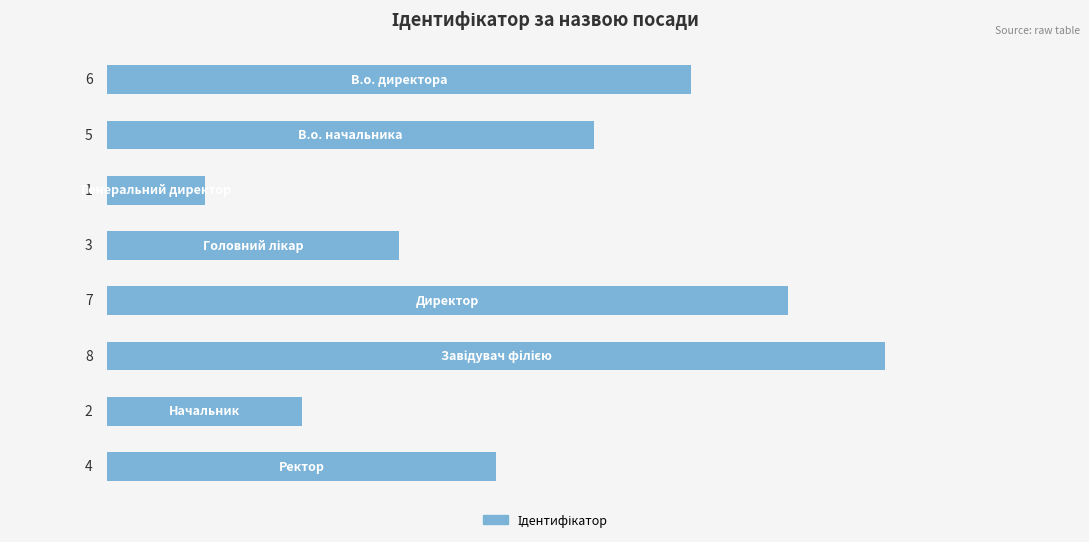

What is the difference between the maximum and minimum values?

7